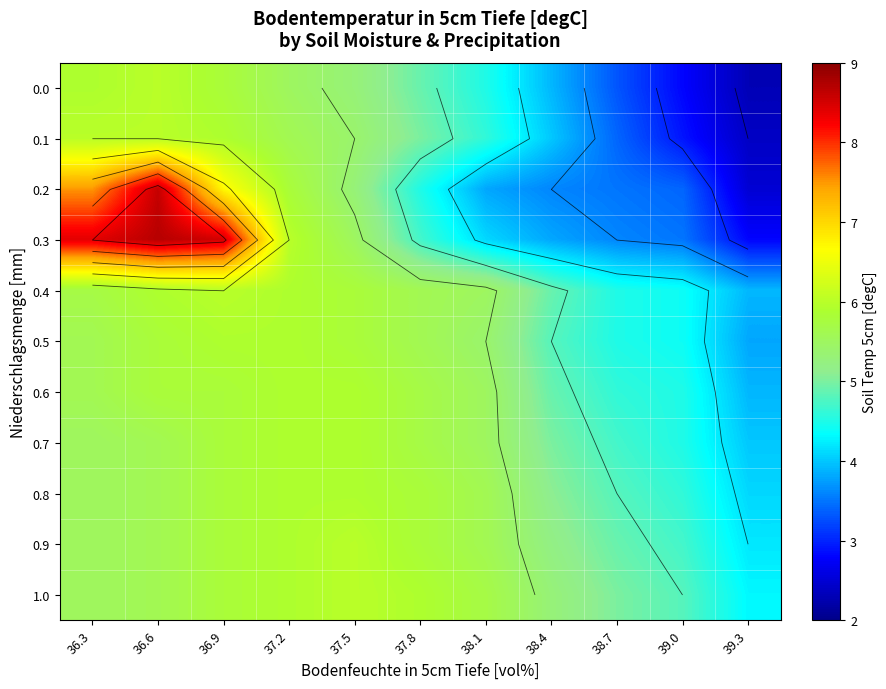

The value of 0.2 at 38.1 is 5.2. True or false?

False